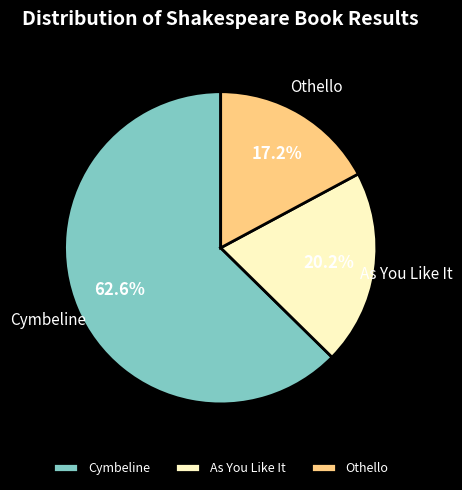

To the nearest percent, what is the average slice percentage?

33%